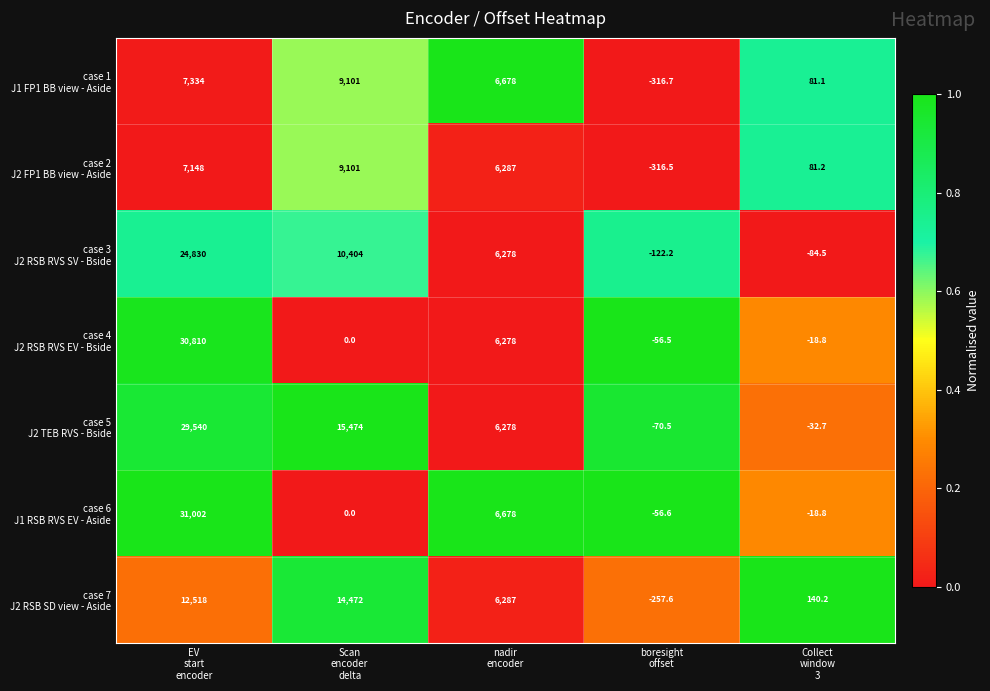

What is the minimum value shown in the chart?

-316.7